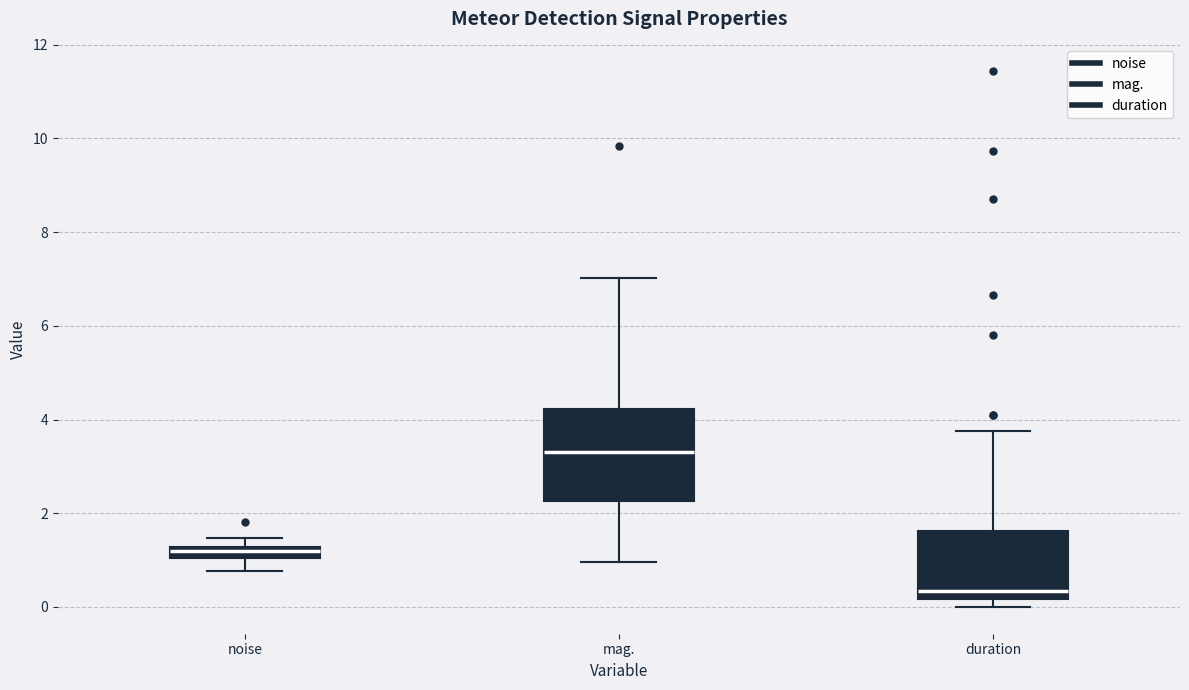

Where does the upper whisker of the box for mag. end on the y-axis? The values are not printed on the chart, so give them approximately, as read against the axis.

7.0